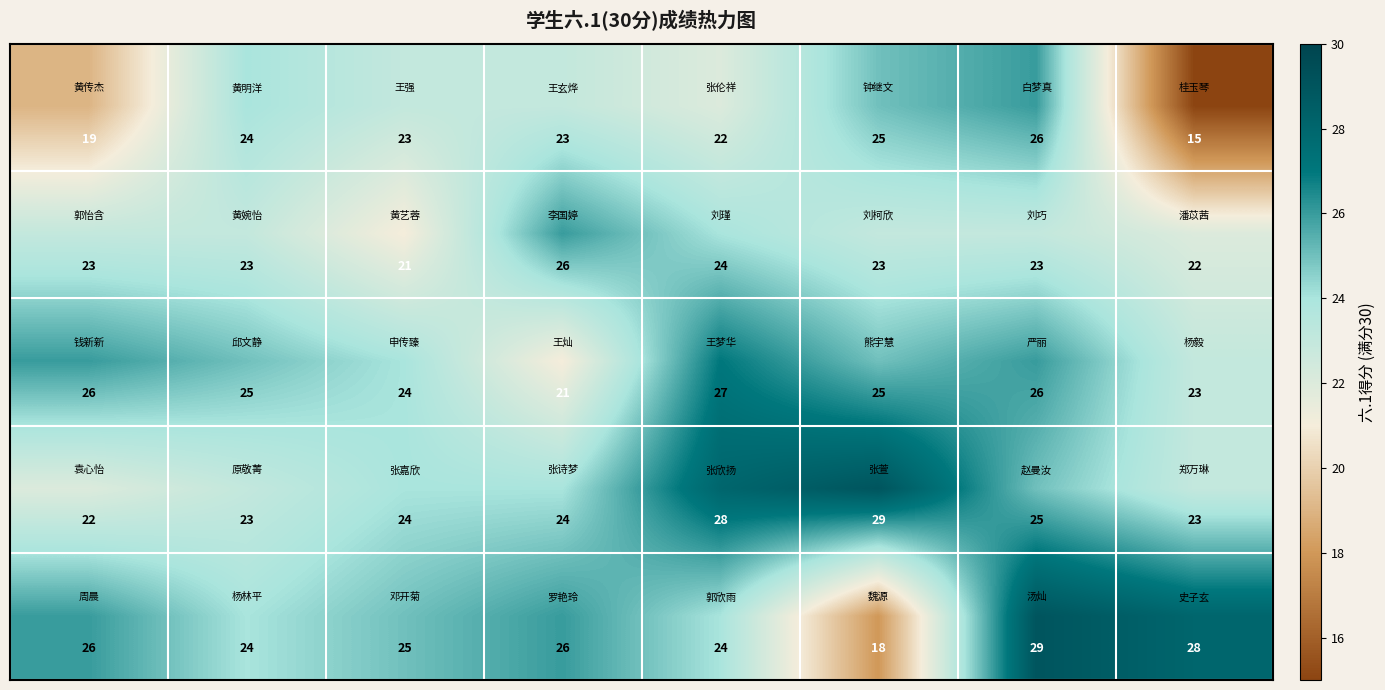

At how many categories does at least one series exceed 18?

8